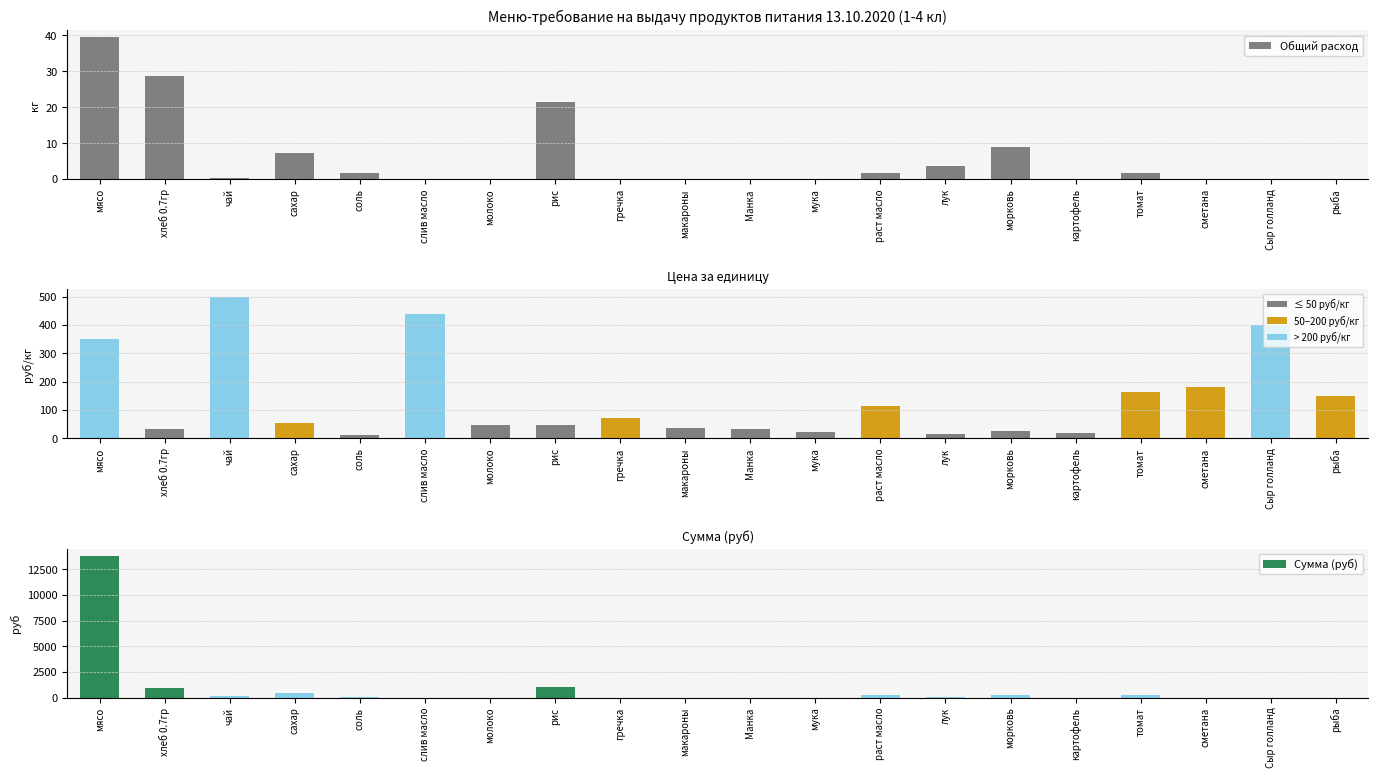

At how many categories does at least one series exceed 1541?

1